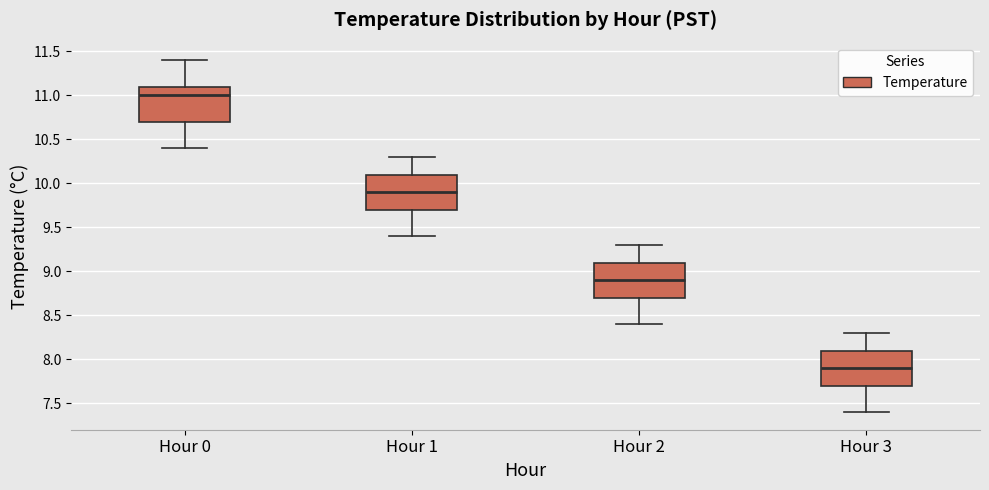

Reading left to right, transcribe this box plot: for each box, give where its median line is, the range the box spans, and where its two whiskers end, as read against the y-axis. The values are not printed on the chart, so give them approximately, as read against the axis.

Hour 0: median 11.0, box 10.7 to 11.1, whiskers 10.4 to 11.4
Hour 1: median 9.9, box 9.7 to 10.1, whiskers 9.4 to 10.3
Hour 2: median 8.9, box 8.7 to 9.1, whiskers 8.4 to 9.3
Hour 3: median 7.9, box 7.7 to 8.1, whiskers 7.4 to 8.3